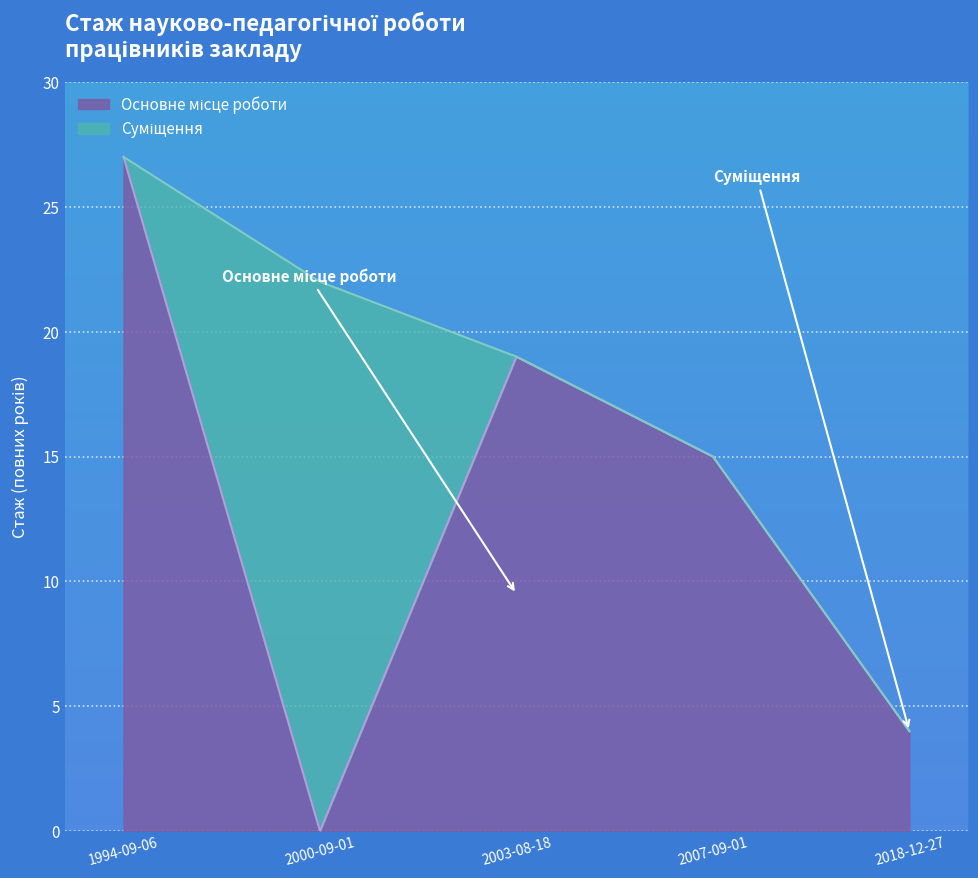

Does the chart display data point markers on the line(s)?

No